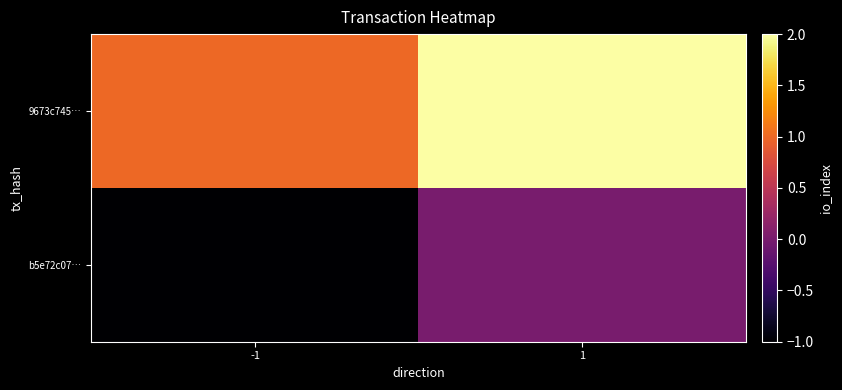

At -1, list the series in order from largest to smallest.

9673c745…, b5e72c07…